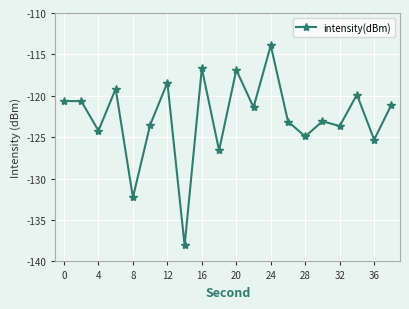

Reading right to left, extract all data points from this chart.

-121.1	-125.3	-119.9	-123.7	-123.1	-124.9	-123.1	-113.9	-121.4	-116.9	-126.6	-116.7	-138.1	-118.4	-123.5	-132.3	-119.2	-124.2	-120.6	-120.6